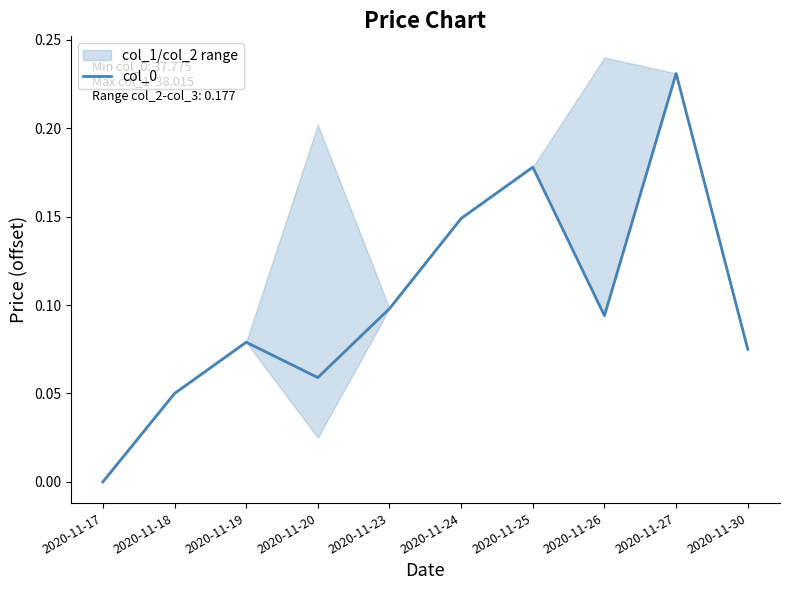

Reading left to right, transcribe all the data shown in this chart.

2020-11-17=0.0	2020-11-18=0.1	2020-11-19=0.1	2020-11-20=0.1	2020-11-23=0.1	2020-11-24=0.1	2020-11-25=0.2	2020-11-26=0.1	2020-11-27=0.2	2020-11-30=0.1